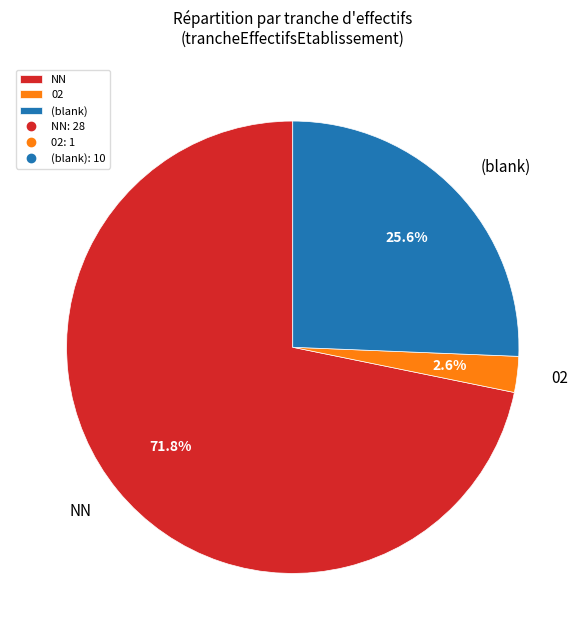

How many slices are in this pie chart?

3